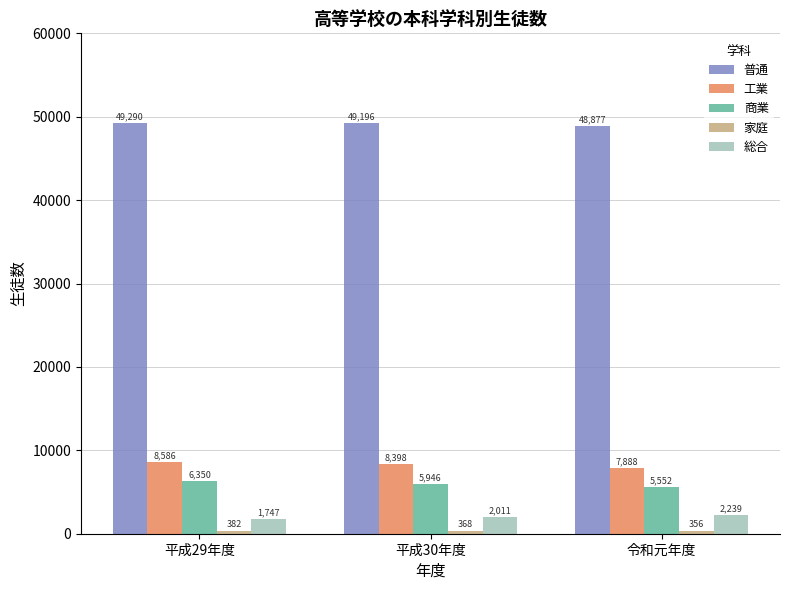

What is the value of the 普通 bar at the 3rd from the left?

48877